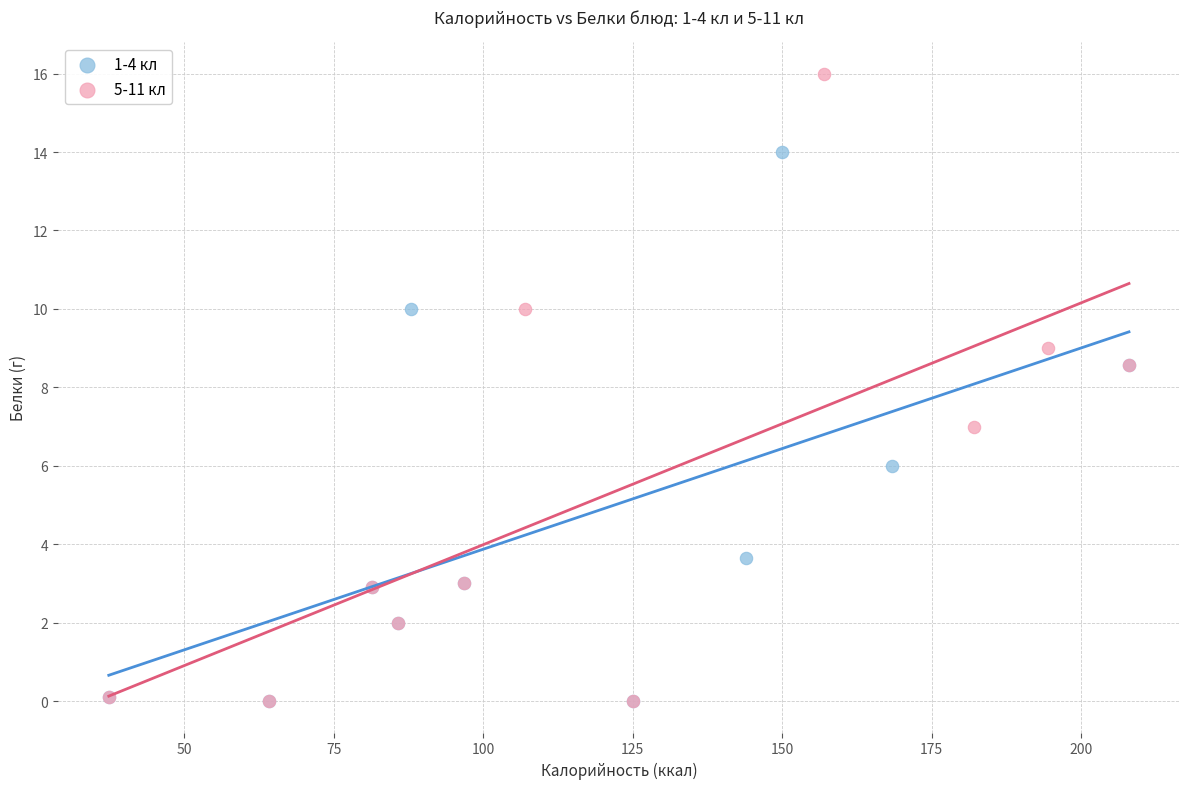

Which series contains the highest Y value?

5-11 кл